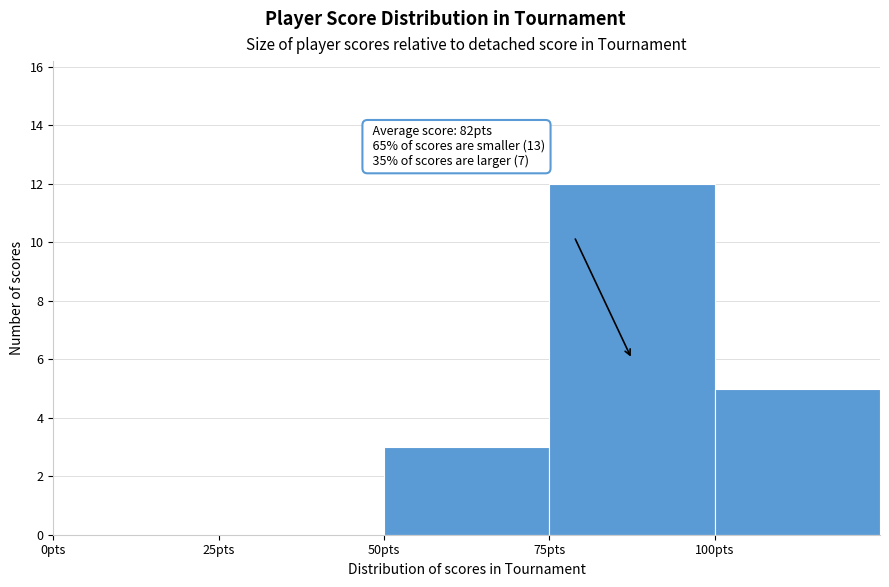

Which range on the x-axis has the tallest bar?

75 to 100